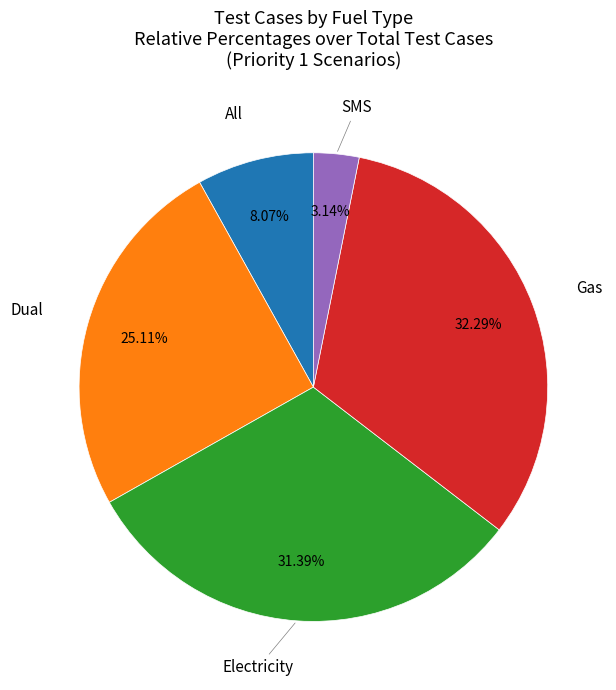

What is the total percentage of Gas and SMS?

35.4%